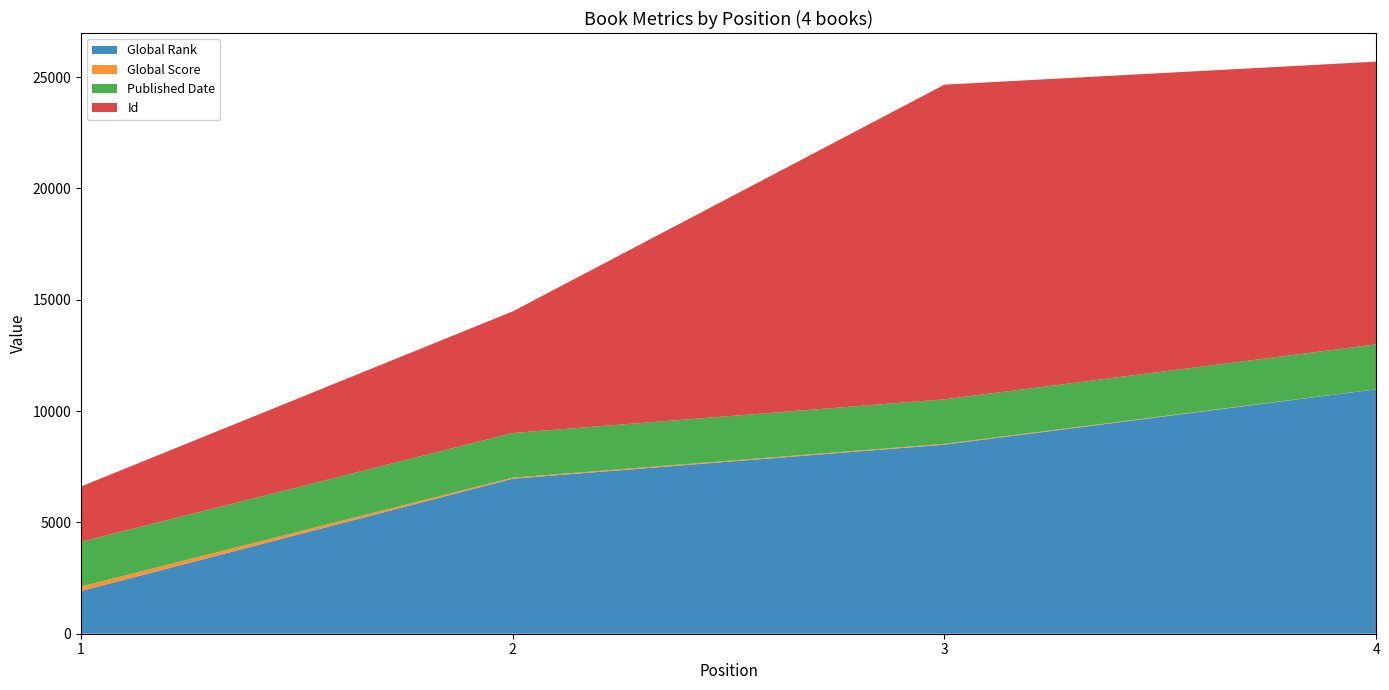

Reading left to right, list all the values displayed in this chart.

Global Rank: 1918	6963	8493	10980
Global Score: 201	48	36	3
Published Date: 2006	2005	1999	2013
Id: 2489	5463	14135	12701